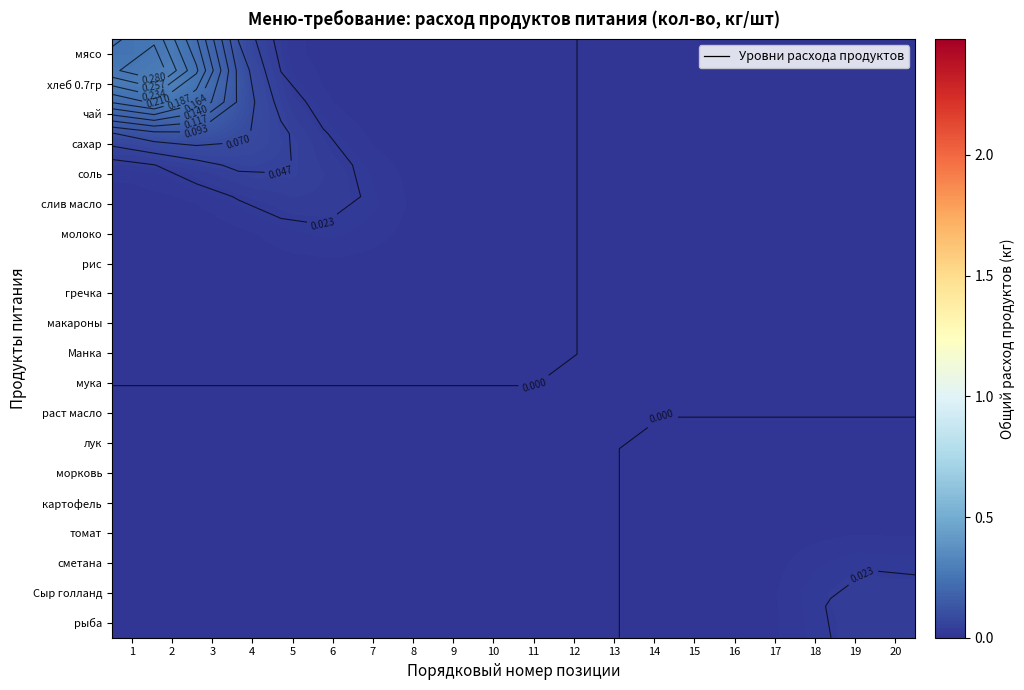

Which category has the highest value across all series?

2